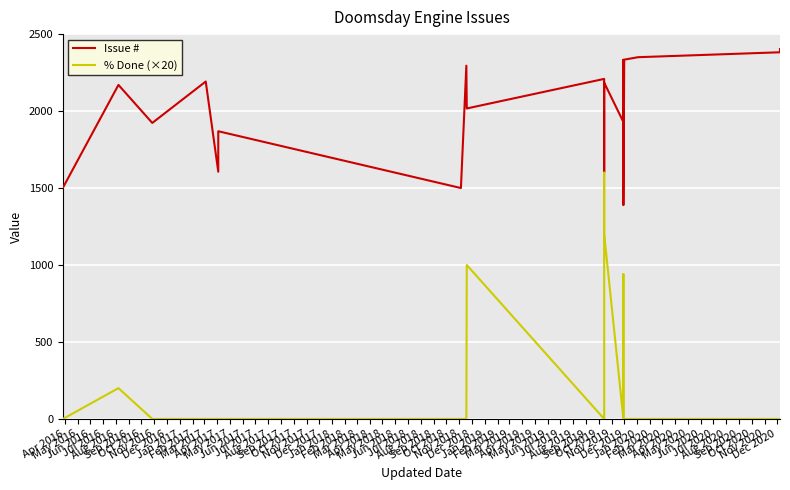

List the series in order of their overall mean, lowest first.

% Done (×20), Issue #